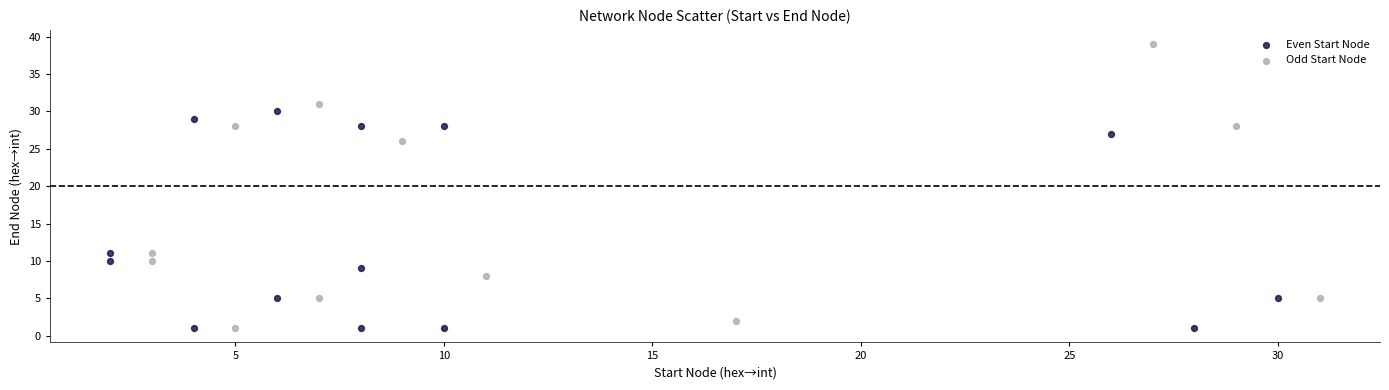

Which series reaches the maximum Y coordinate?

Odd Start Node